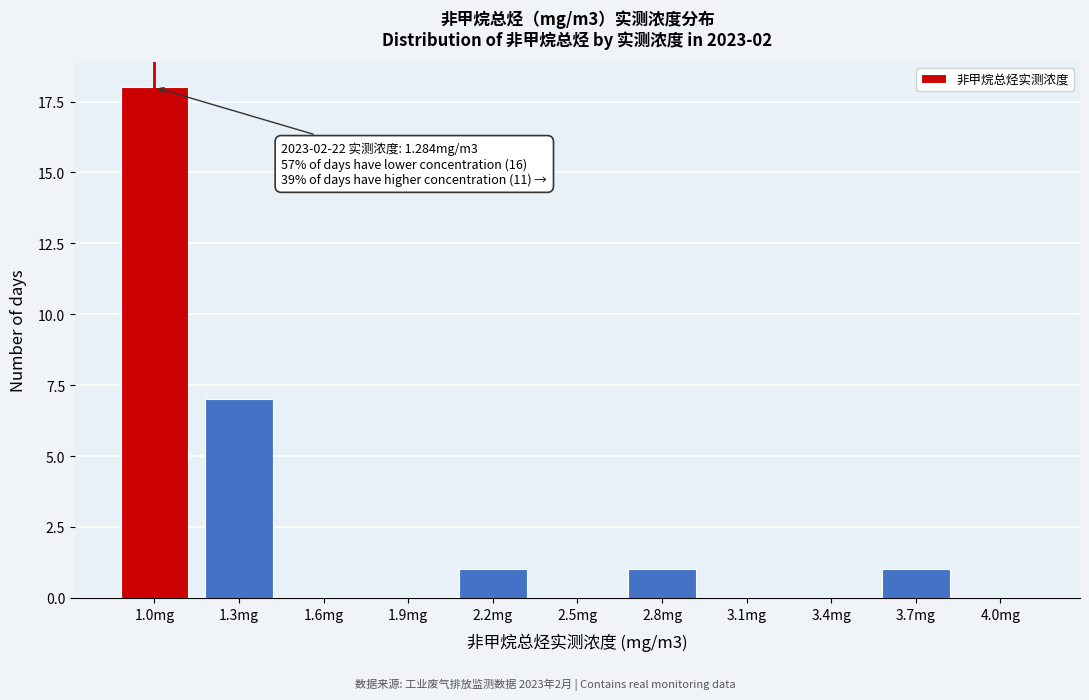

Reading right to left, what are all the values shown in this chart?

4.0mg=0	3.7mg=1	3.4mg=0	3.1mg=0	2.8mg=1	2.5mg=0	2.2mg=1	1.9mg=0	1.6mg=0	1.3mg=7	1.0mg=18